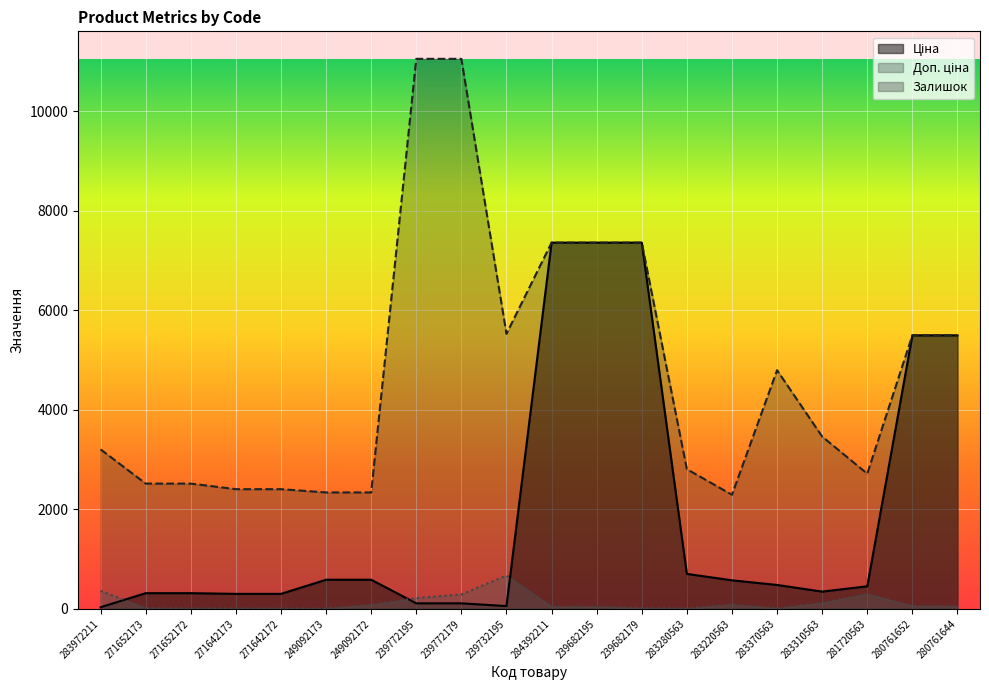

Is it true that Залишок equals 17.0 at 239682179?

True